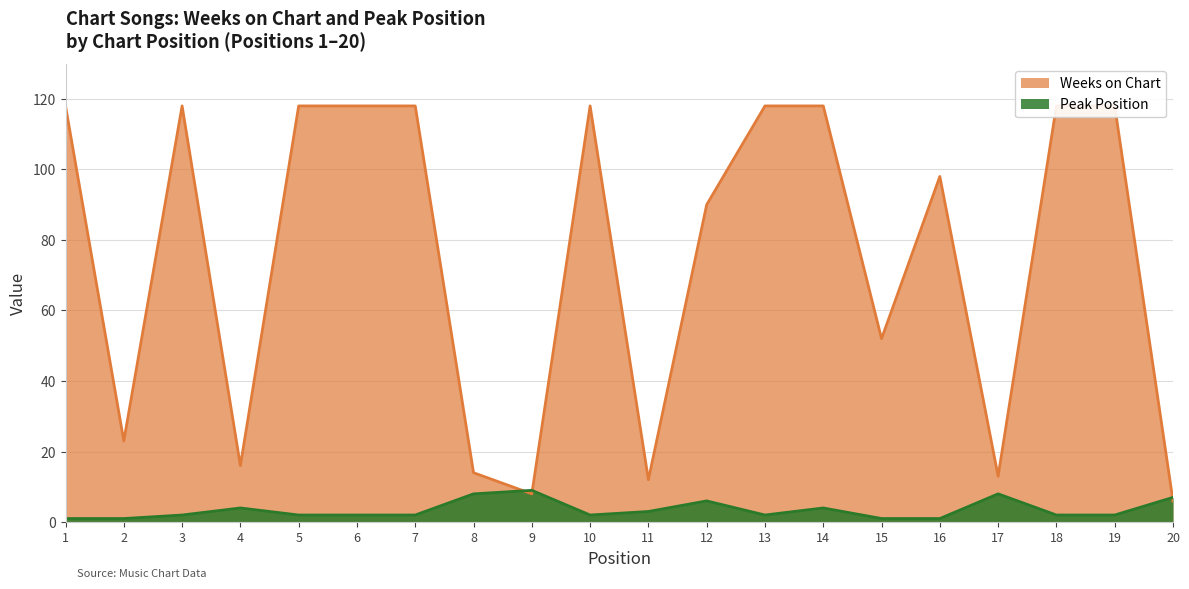

At which label does Weeks on Chart reach its peak?

1